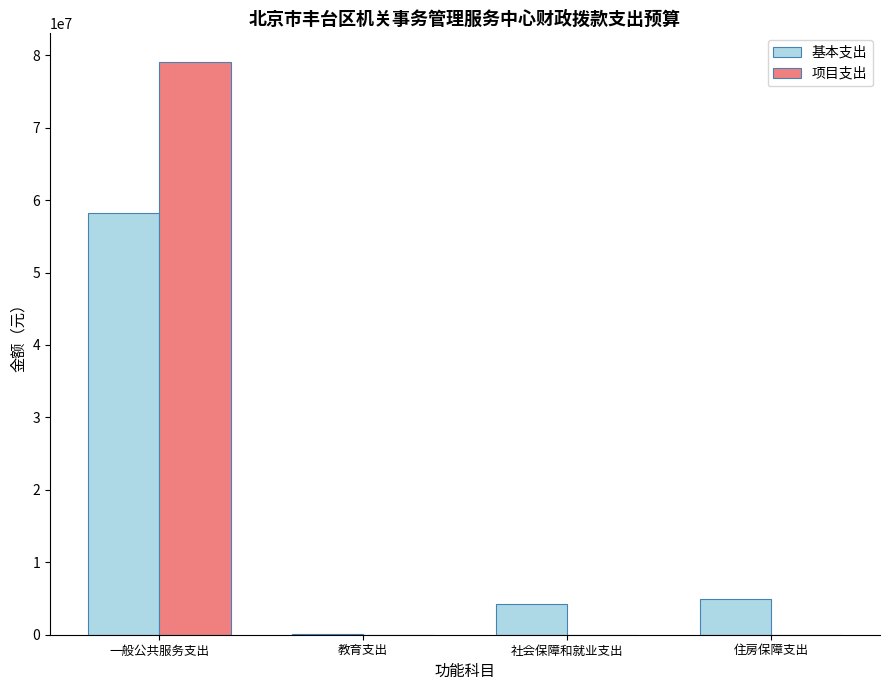

How many data points does each series have?

4